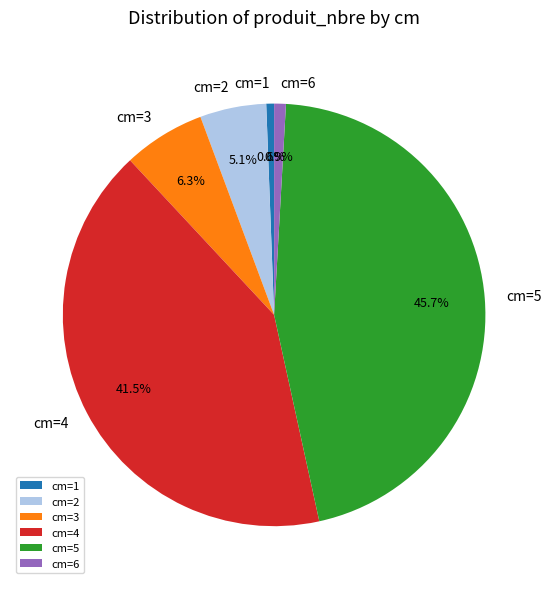

Which category has the biggest portion of the pie?

cm=5